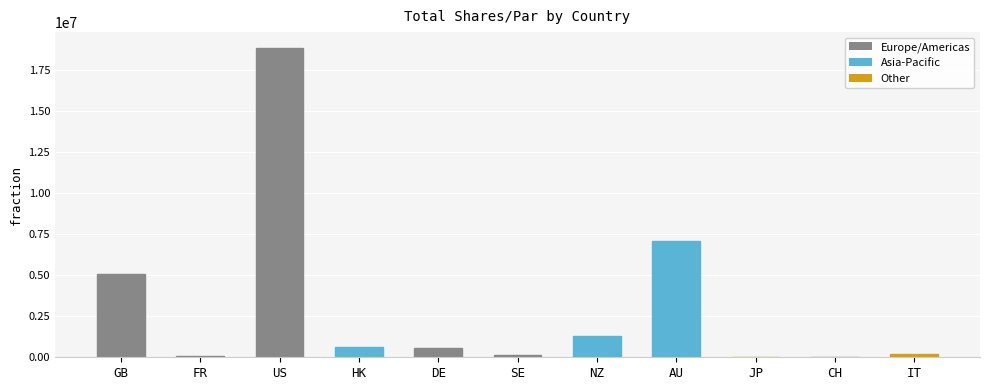

What is the sum of all values?

33884876